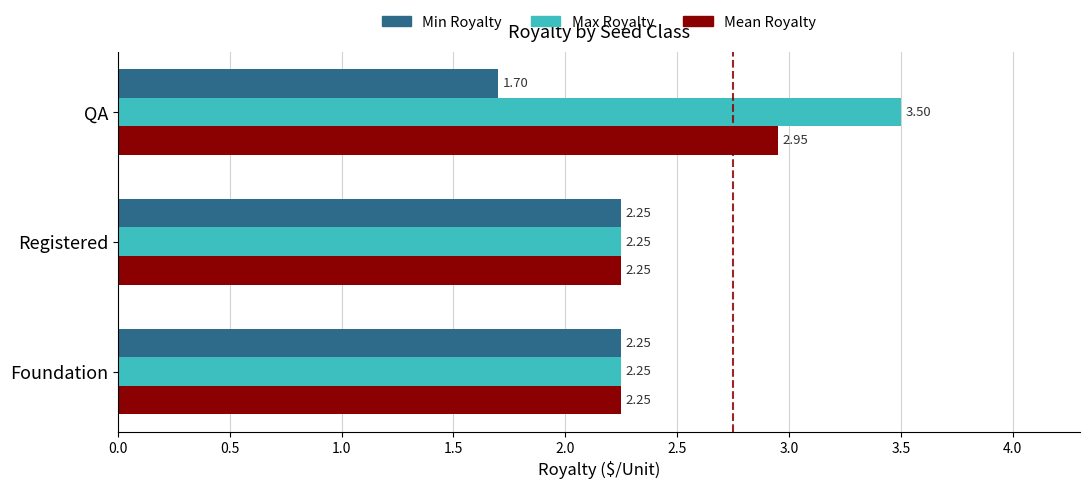

At which category is the sum across all series the highest?

QA